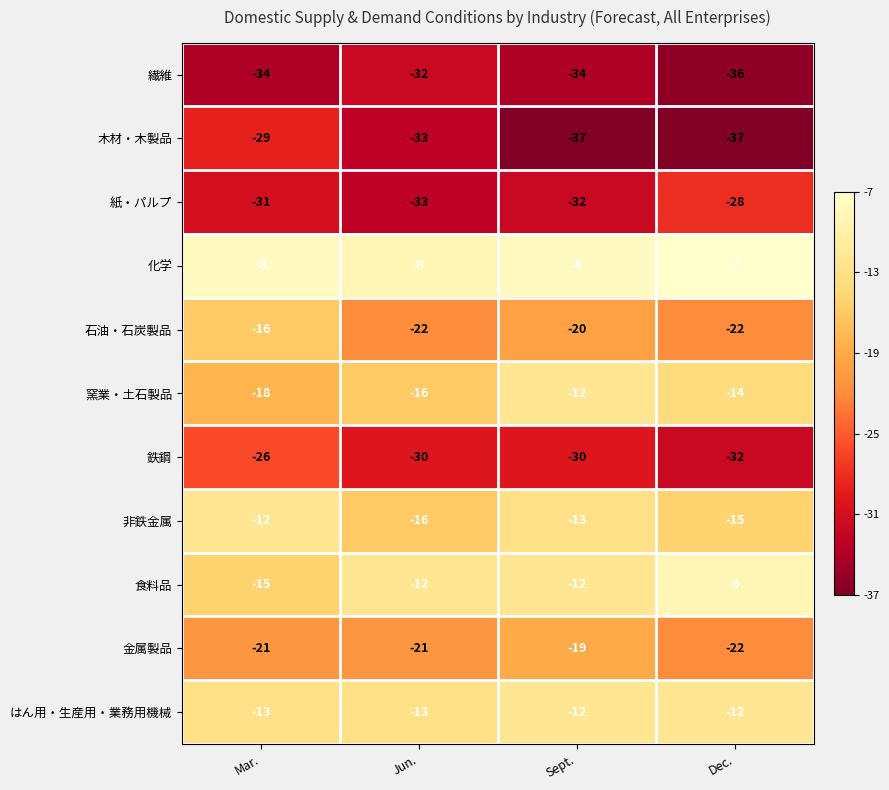

Between Mar. and Sept., which series saw the biggest shift?

木材・木製品